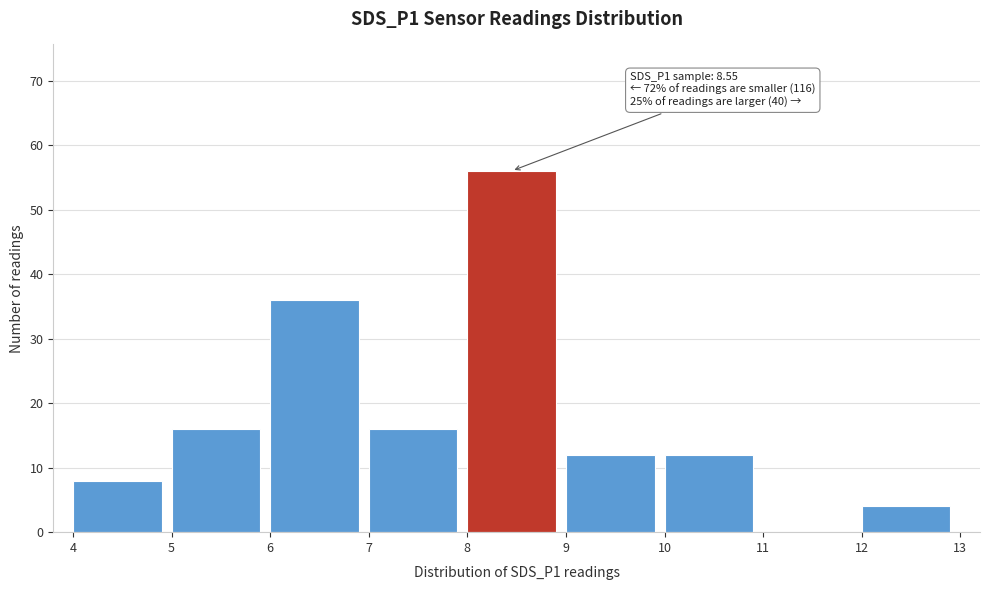

Over which range of the x-axis is the bar tallest?

8 to 9